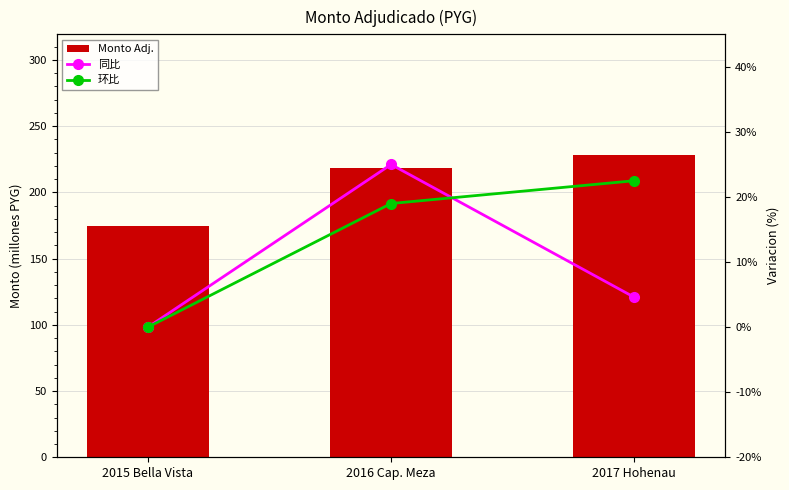

Between 2016 Cap. Meza and 2017 Hohenau, which series saw the biggest shift?

同比